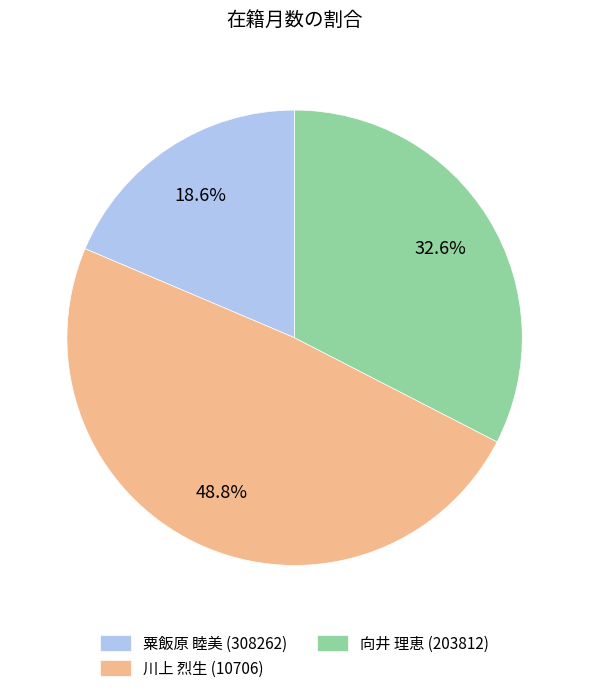

Is there a majority slice in this chart?

No